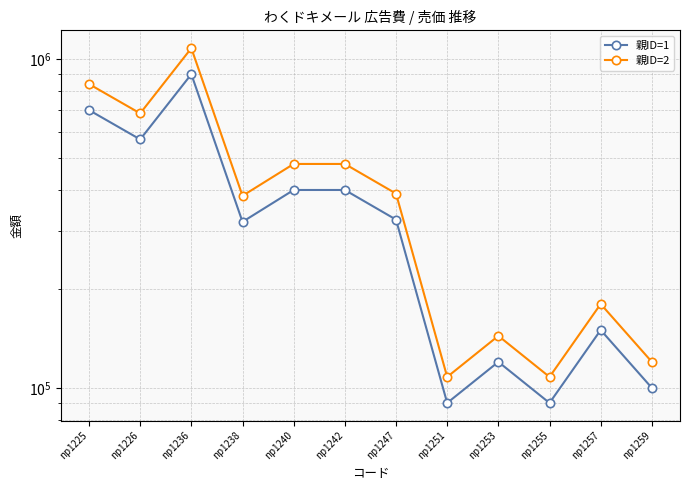

Count the number of categories in the chart.

12